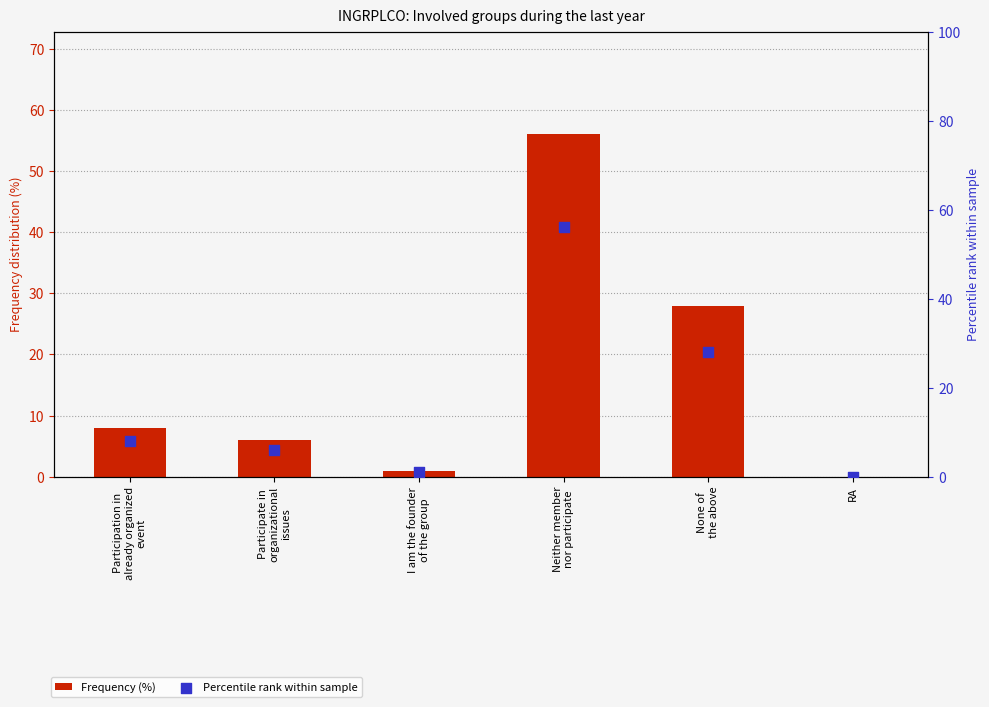

Which series reaches the minimum Y coordinate?

Frequency (%)